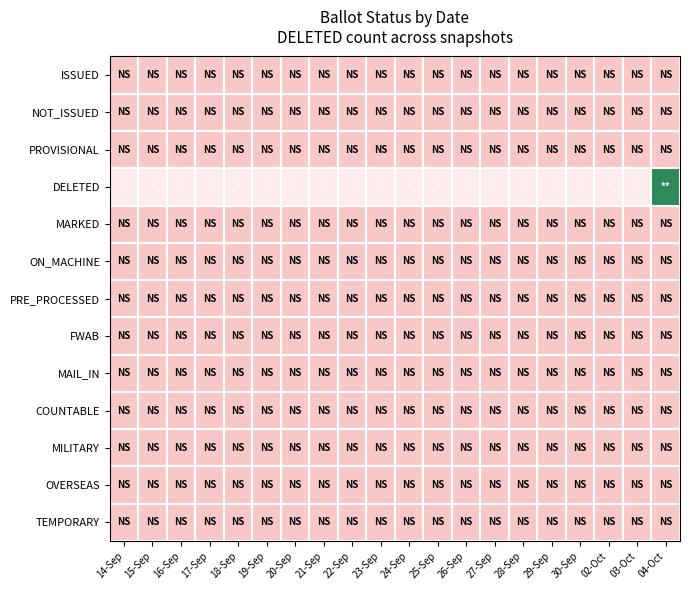

What is the greatest value displayed?

3